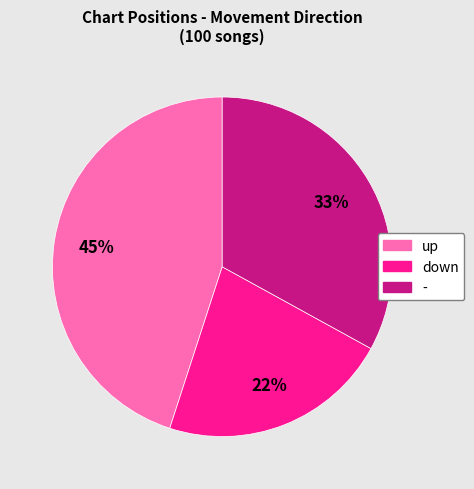

To the nearest percent, what is the difference between the up and down slice percentages?

23%